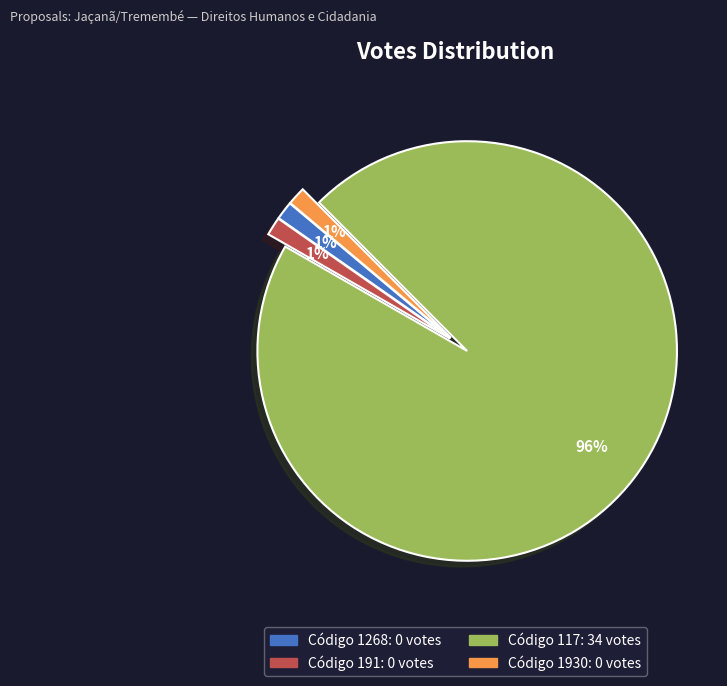

Is there a majority slice in this chart?

Yes